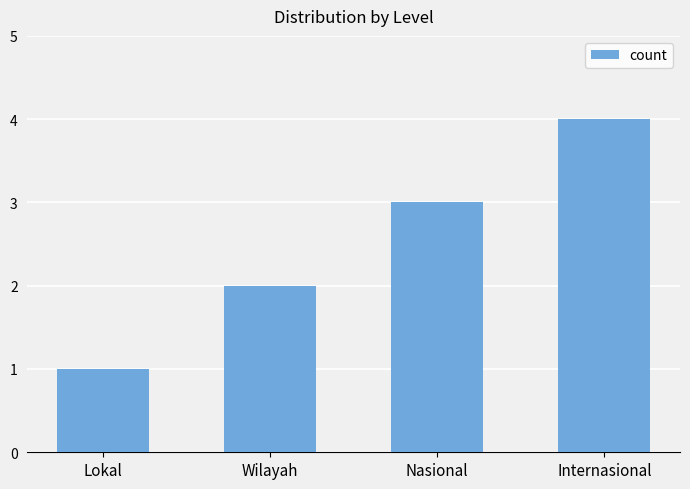

What is the greatest value displayed?

4